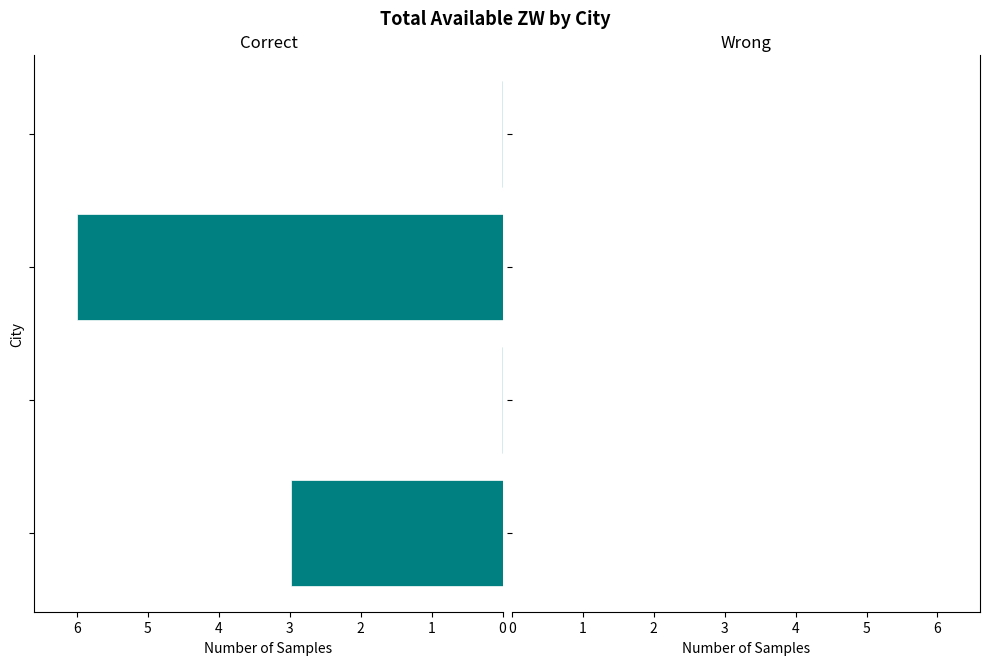

How many distinct data groups are displayed?

1